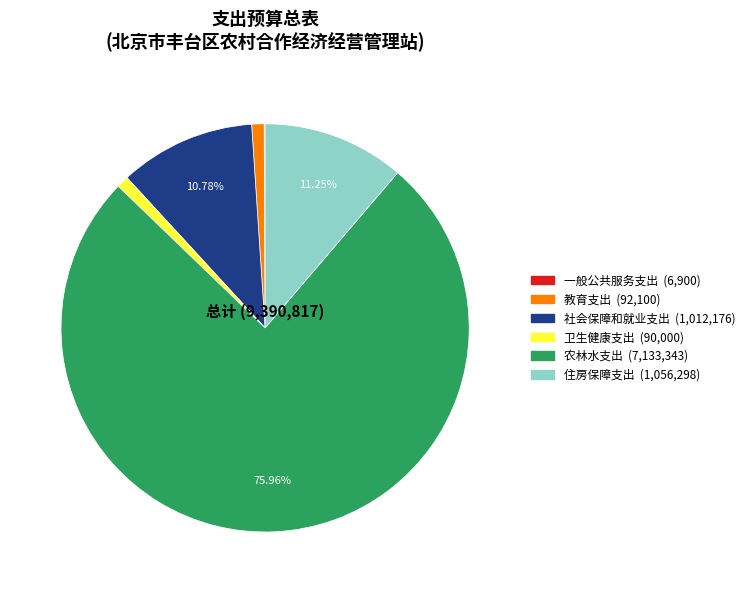

What percentage is the 教育支出 slice, to the nearest percent?

1%